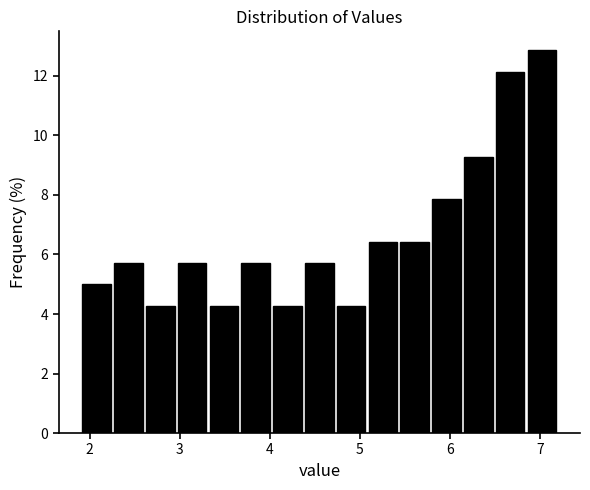

Read against the x-axis, roughly where is the centre of the tallest bar?

7.0